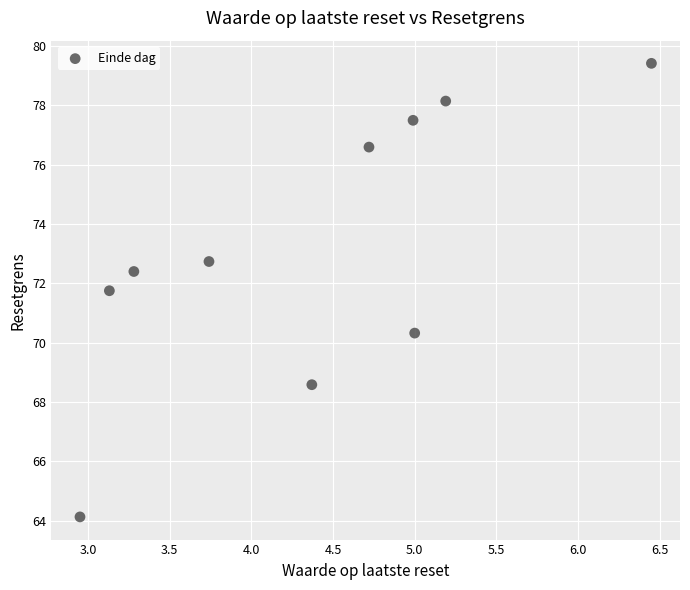

What is the range of Y values (max minus min)?

15.3